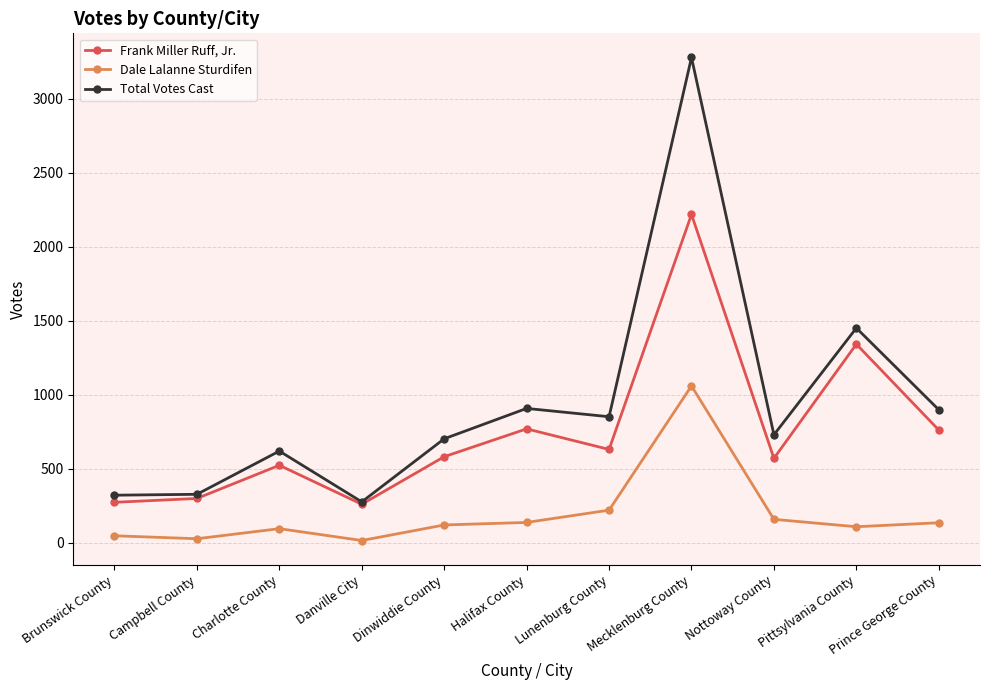

What is the difference between the Frank Miller Ruff, Jr. values at Danville City and Mecklenburg County?

1957